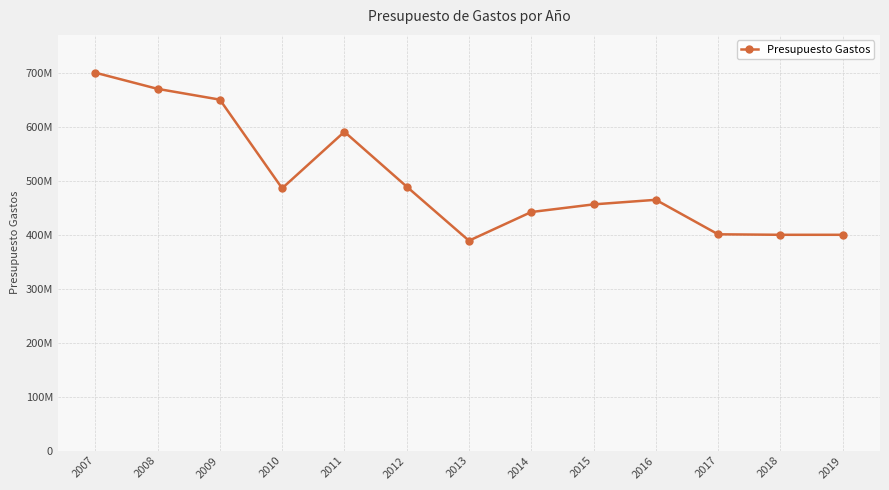

Where is the first local minimum?

2010